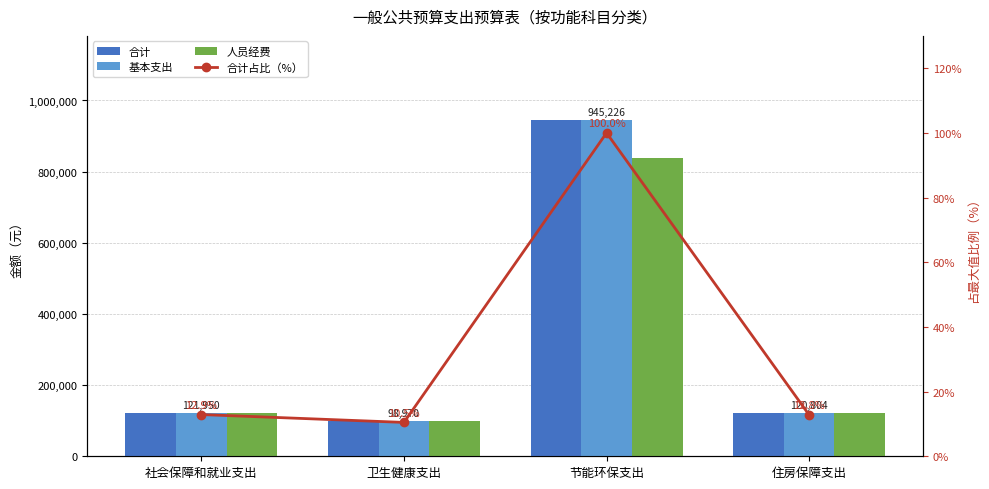

The value of 基本支出 at 住房保障支出 is 120804.0. True or false?

True